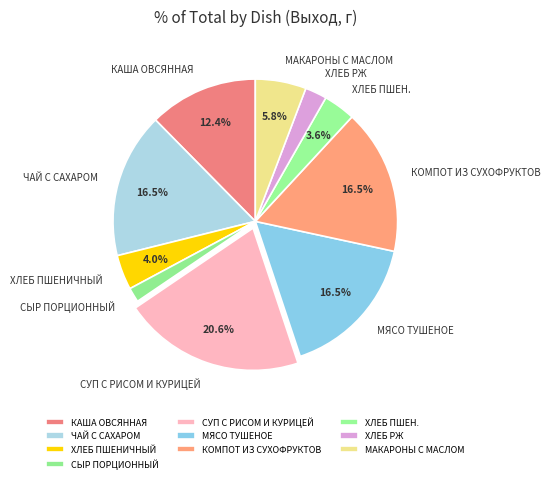

To the nearest percent, what is the combined percentage of ЧАЙ С САХАРОМ and СУП С РИСОМ И КУРИЦЕЙ?

37%